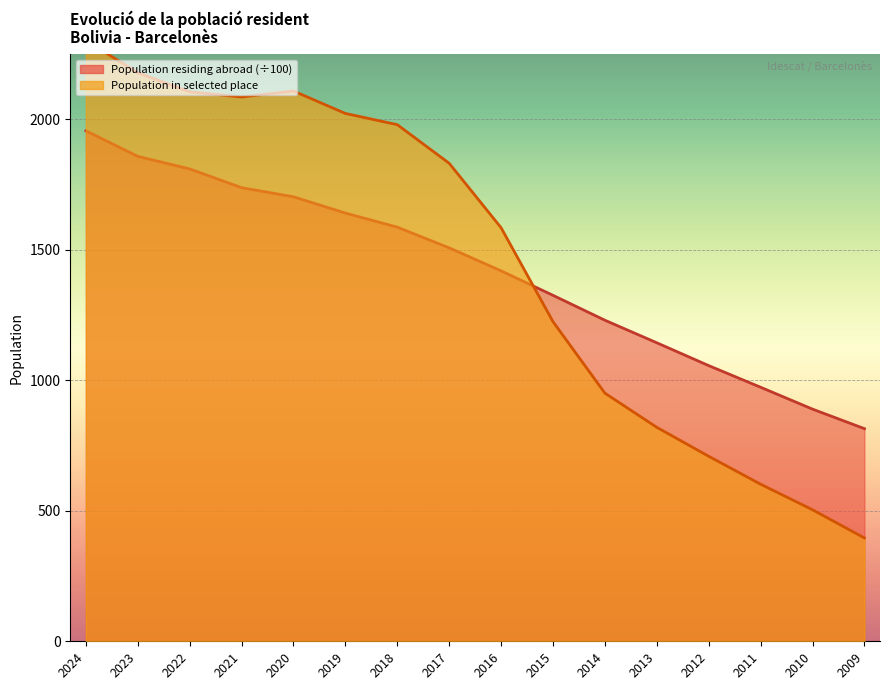

Which series has the widest spread of values?

Population residing in selected place line